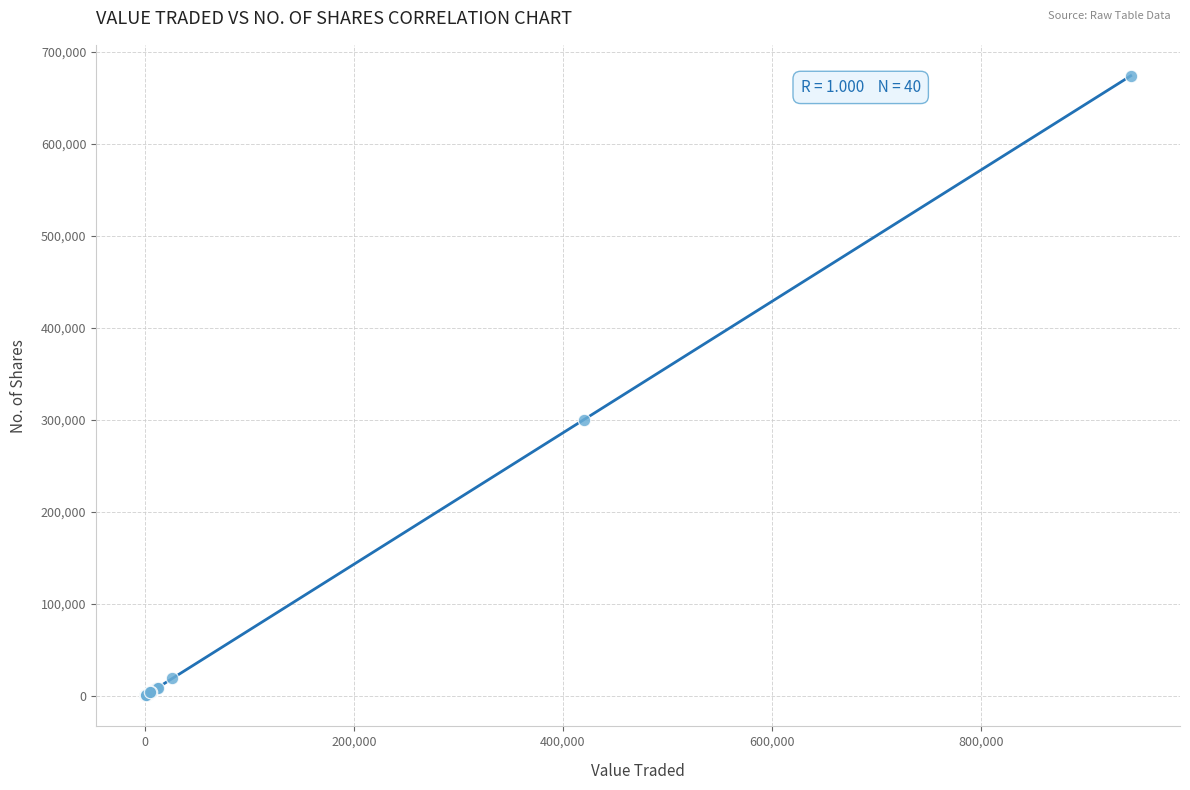

What Y value in the scatter plot is closest to 337053?

300136